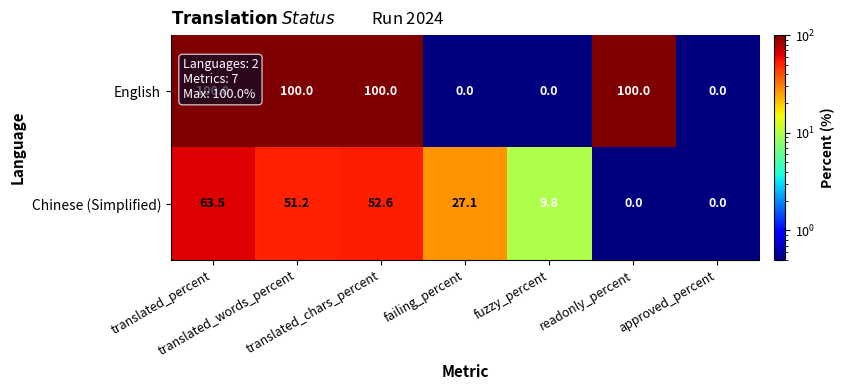

How many distinct data groups are displayed?

2